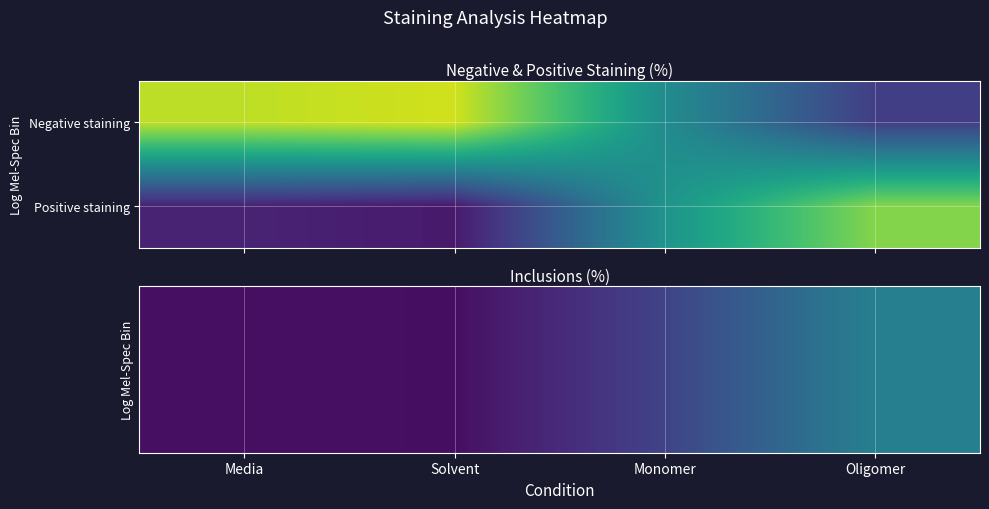

At which category is the sum across all series the highest?

Oligomer